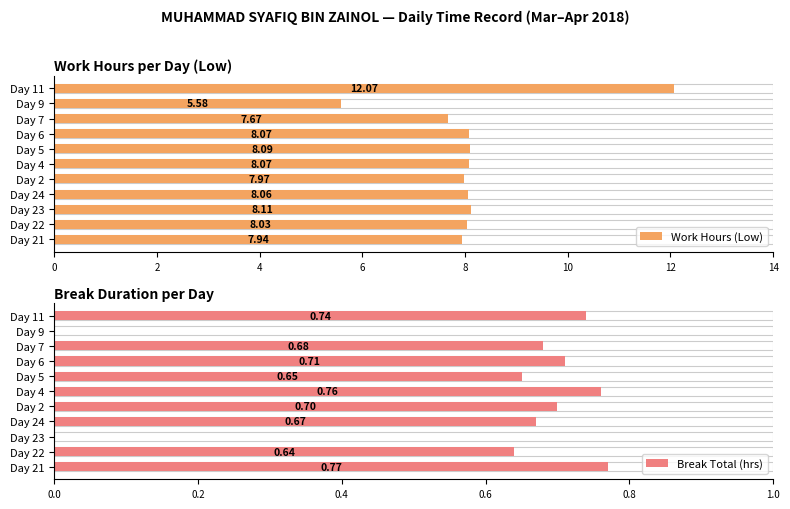

What is the label of the 2nd bar from the right?

Day 9